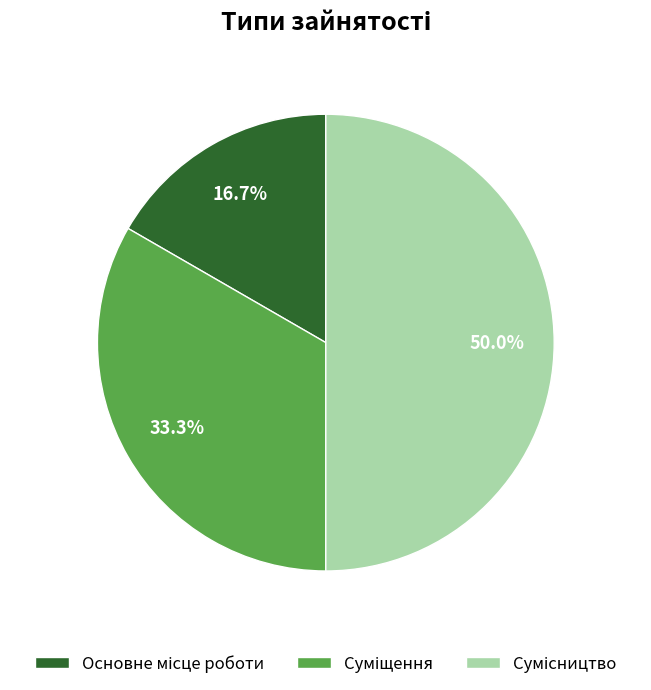

What is the change in value from Основне місце роботи to Сумісництво?

+2